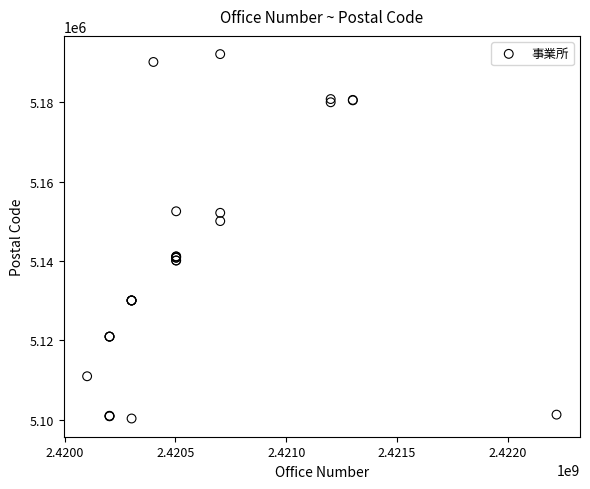

What Y value in the scatter plot is closest to 5146201?

5150039